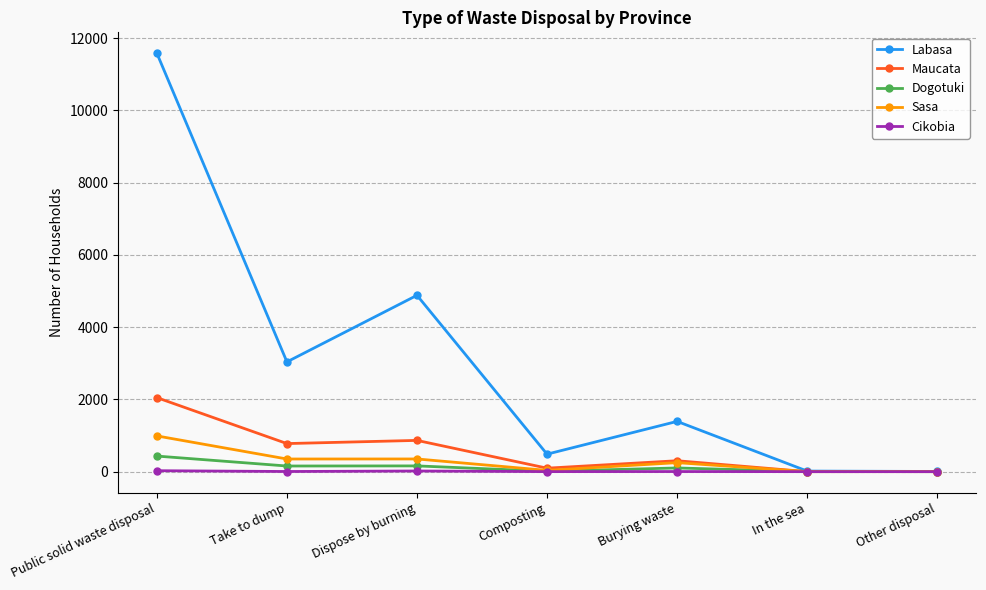

Which category has the highest value in the Sasa series?

Public solid waste disposal